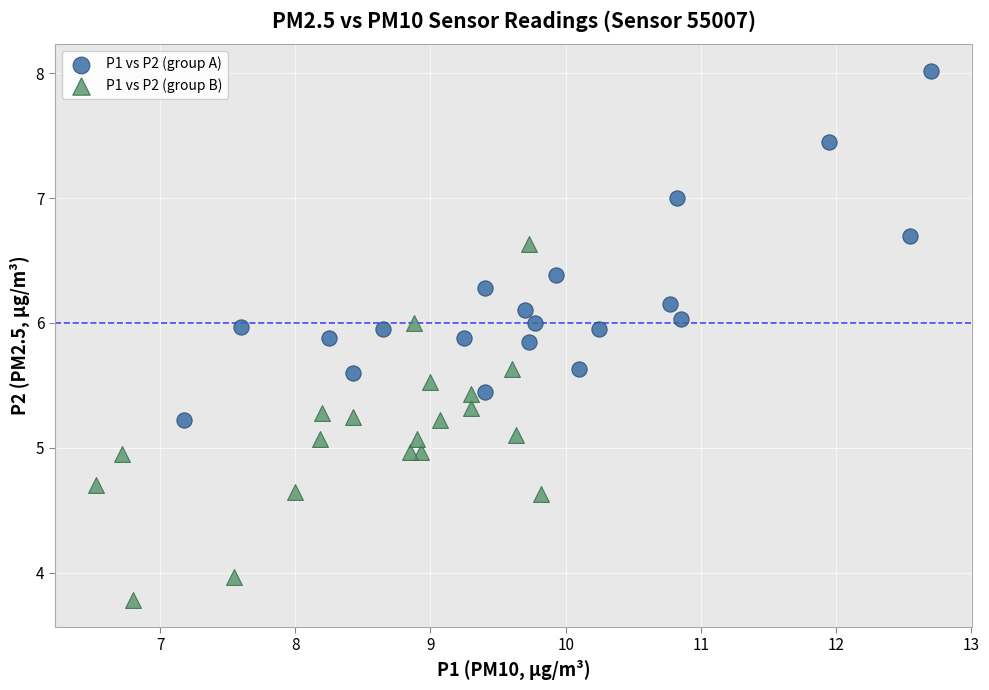

Which series reaches the maximum Y coordinate?

P1 vs P2 (group A)